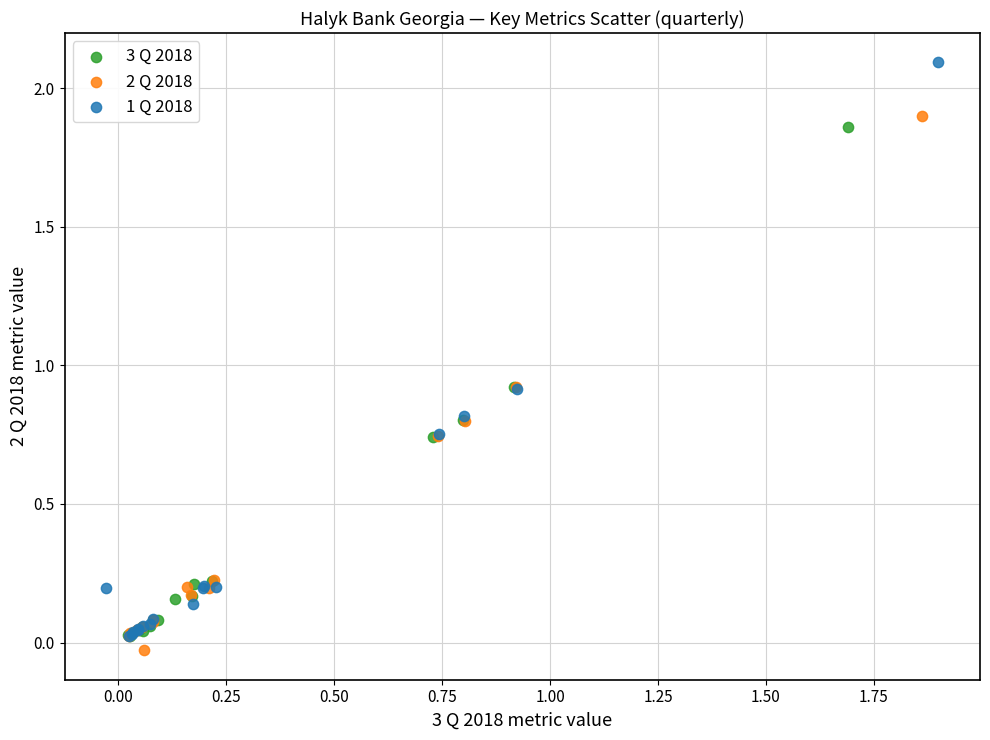

Which series has the widest spread of Y values?

1 Q 2018